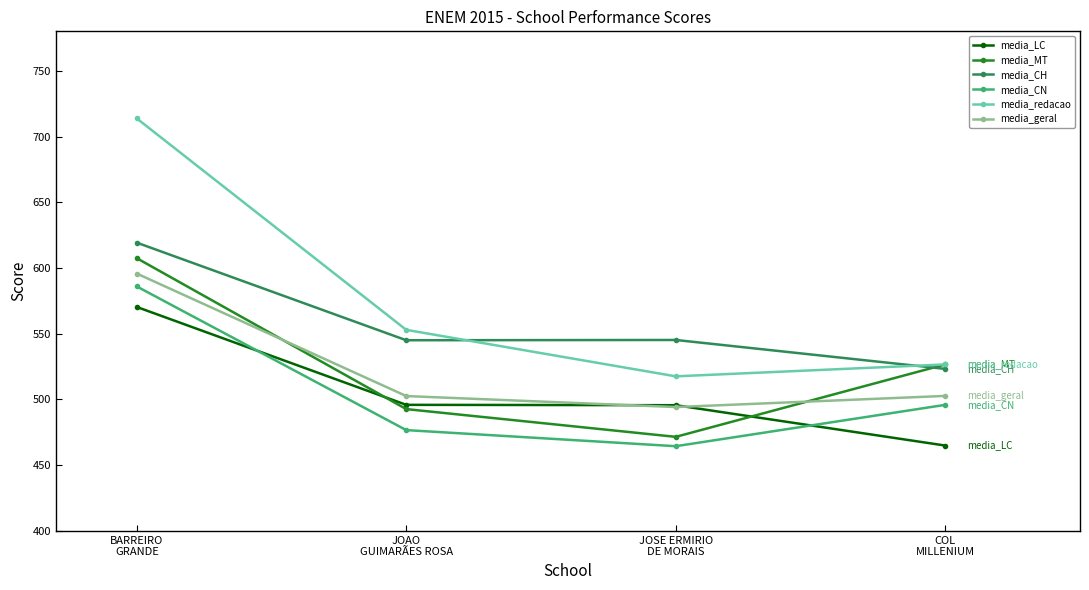

Which series has the widest spread of values?

media_redacao